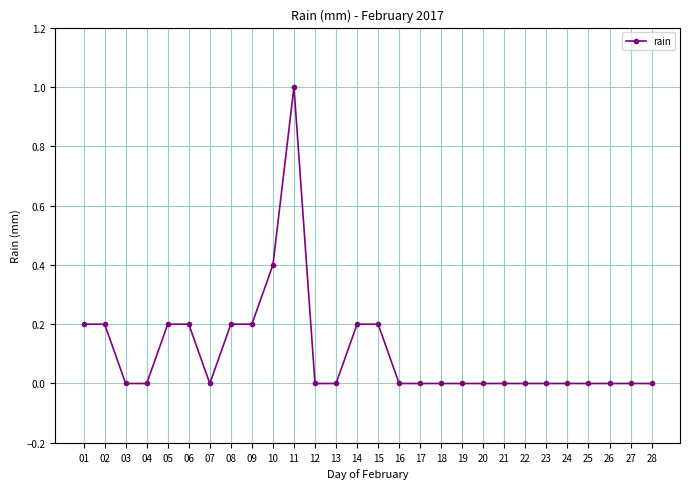

What is the difference between the second highest and second lowest values?

0.4